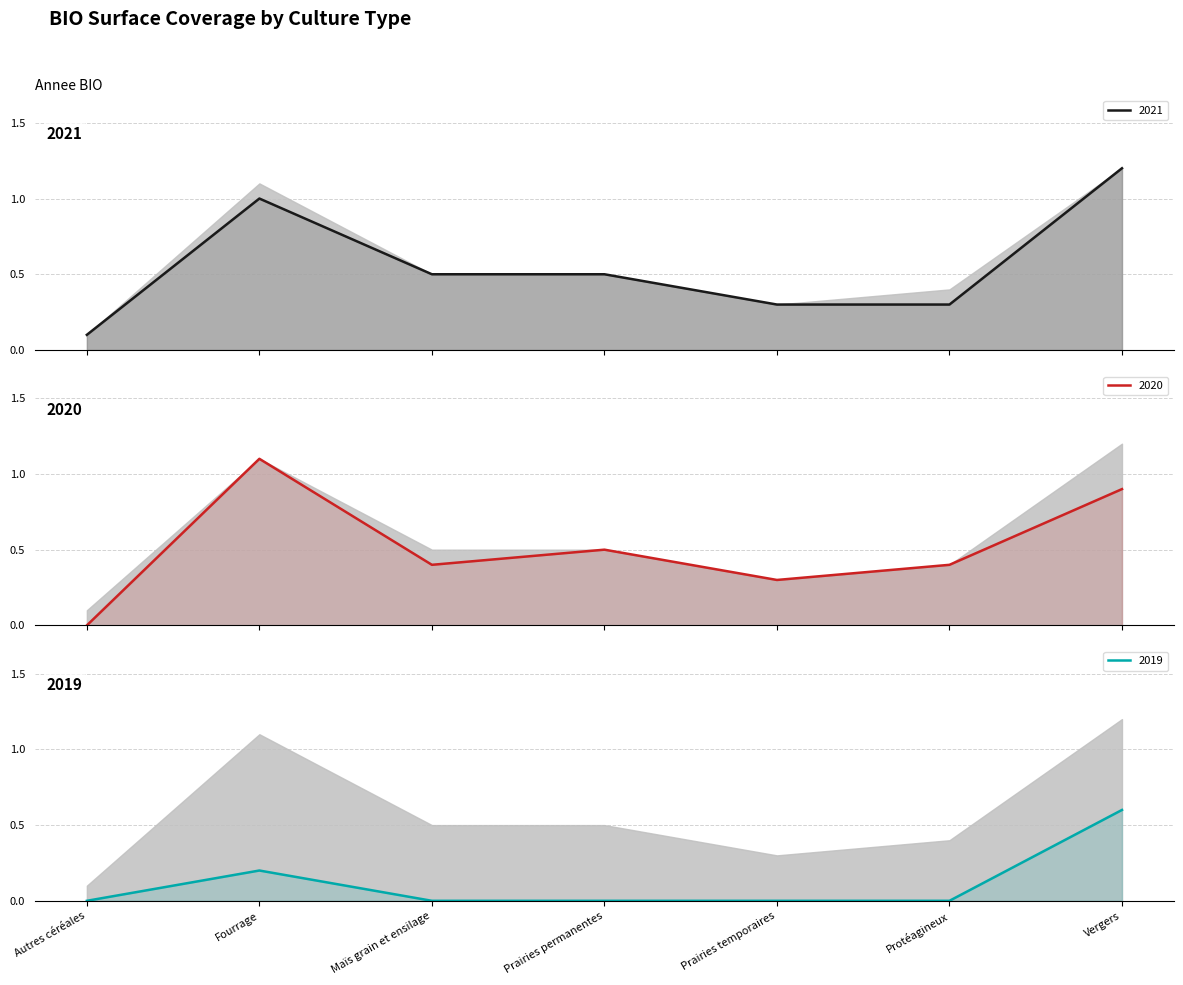

Which series has the largest total across all categories?

2021